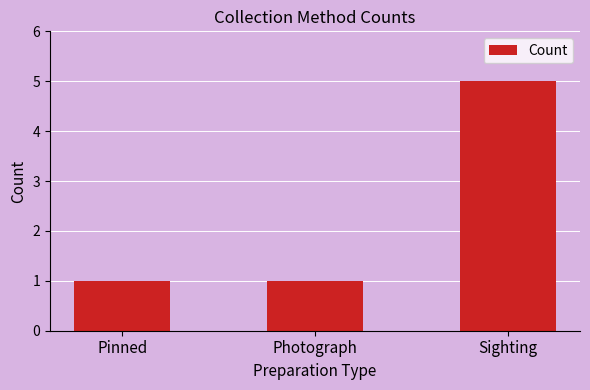

The value at Pinned is 0. True or false?

False